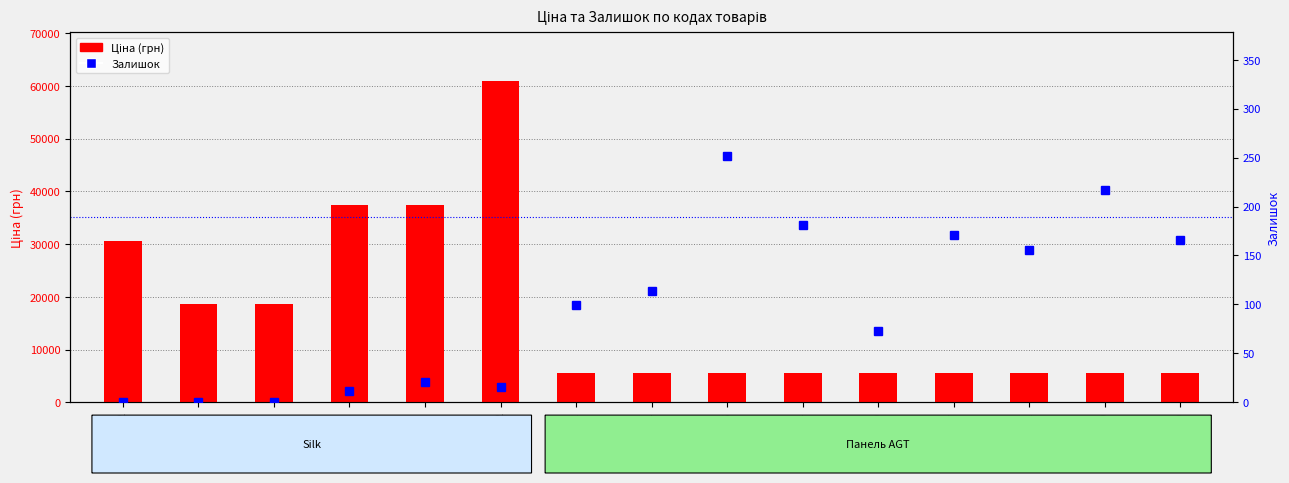

What is the maximum value shown in the chart?

61024.7